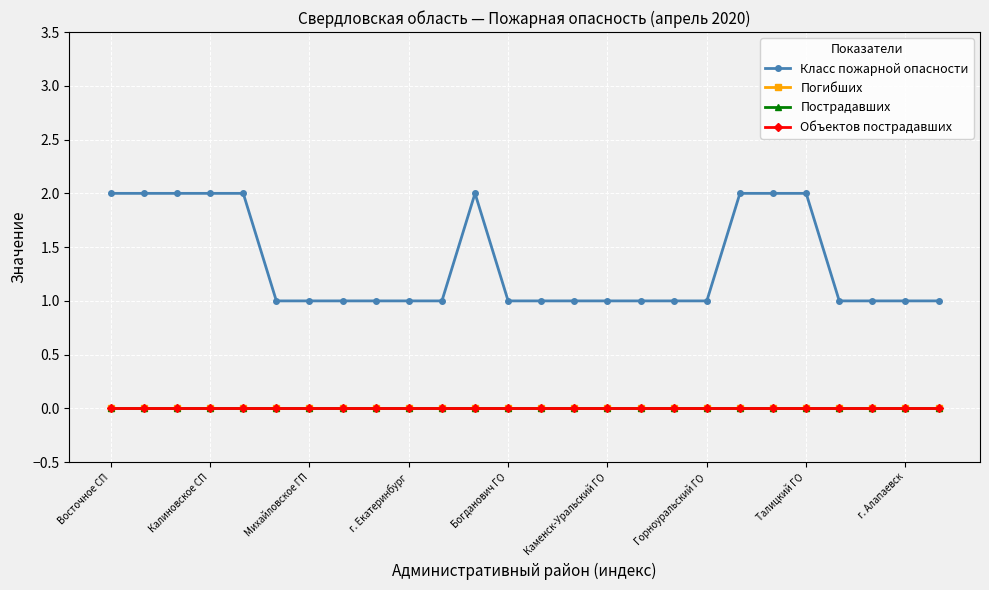

Does the chart have visible grid lines?

Yes